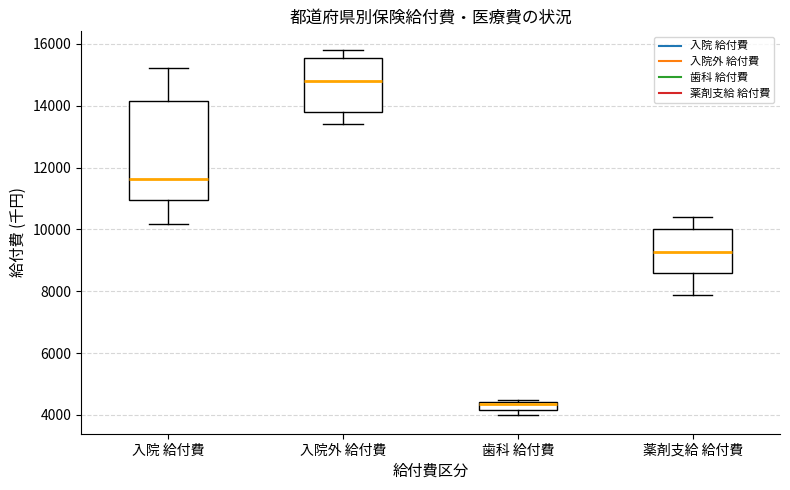

Comparing the boxes themselves (not the whiskers), which one is the tallest?

入院 給付費